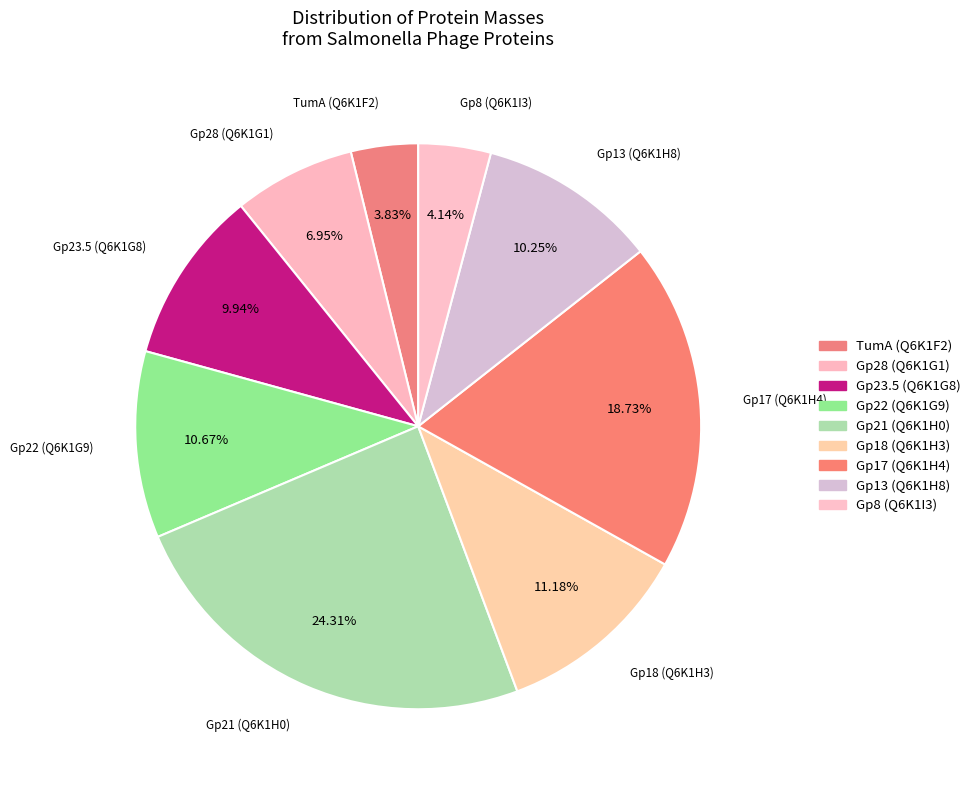

Combined, what portion of the pie is Gp8 (Q6K1I3) and Gp21 (Q6K1H0)?

28.4%